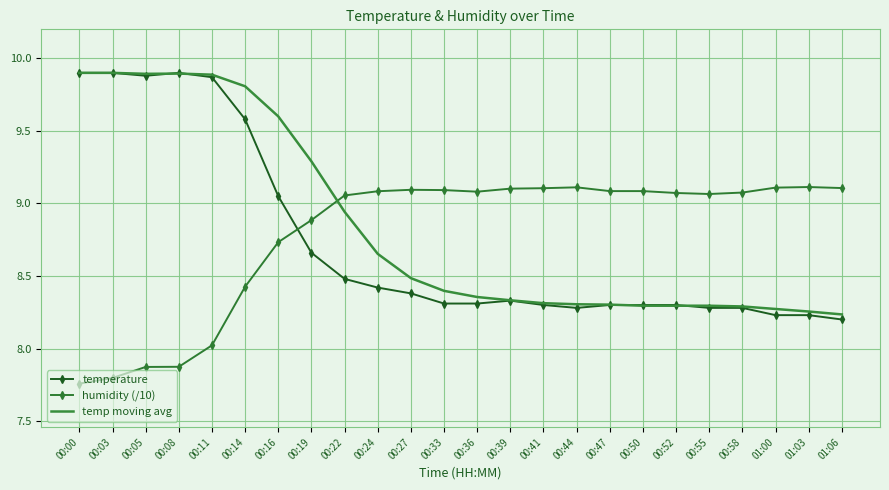

What is the difference between the highest and lowest values at 00:50?

0.8